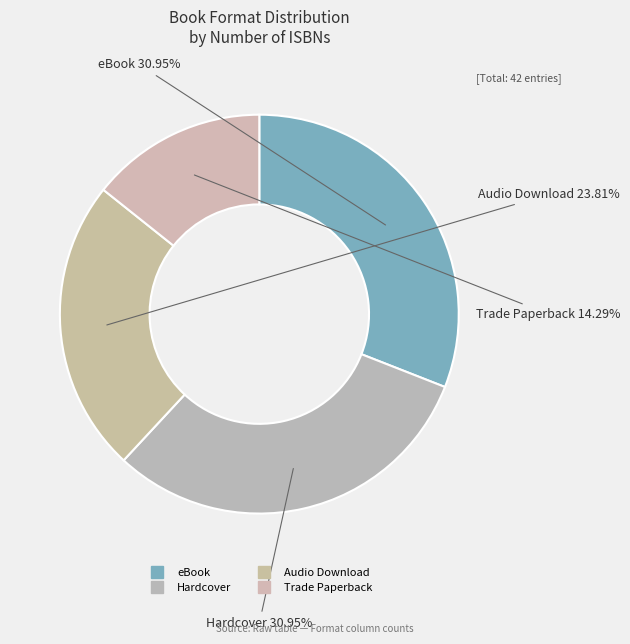

True or false: eBook accounts for 31% of the total.

True